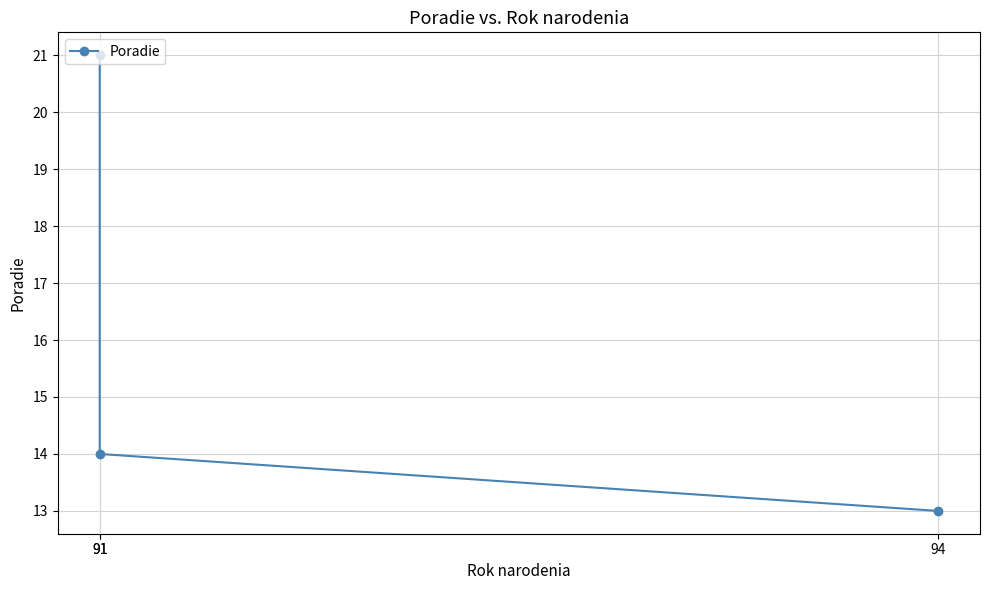

Between 91 and 94, which is larger?

91